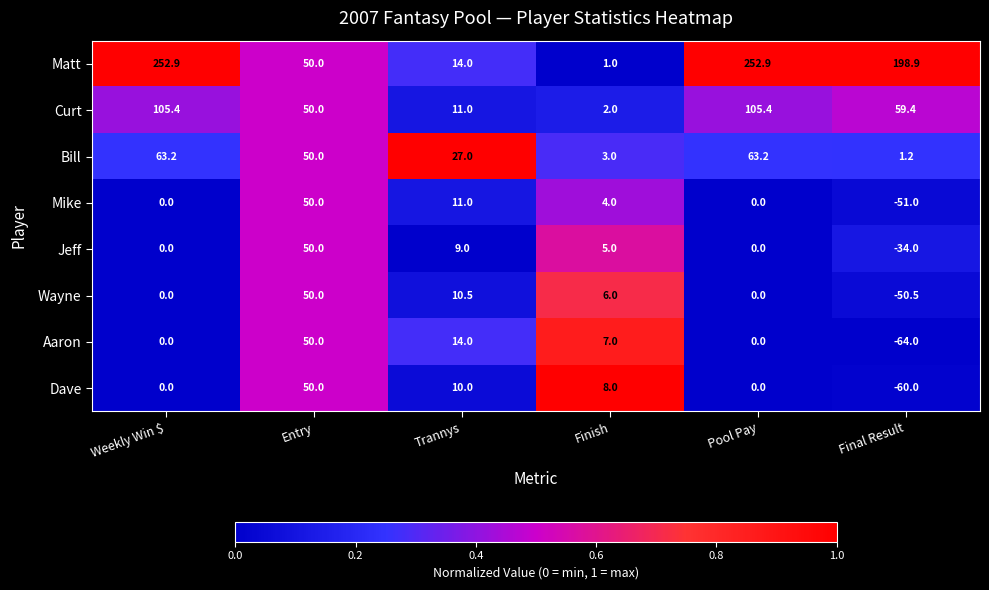

What is the difference between the highest and lowest values at Weekly Win $?

252.9